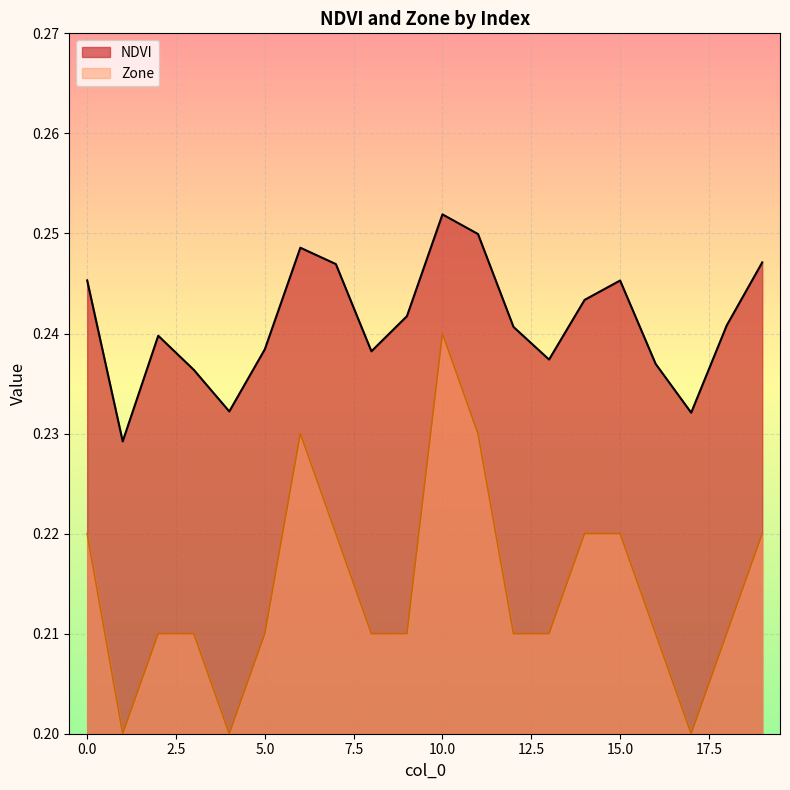

What is the value of the NDVI point at the 3rd from the left?

0.2